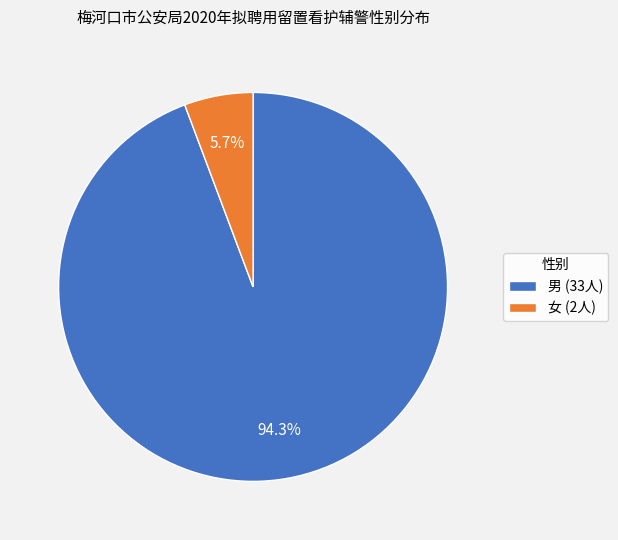

Which has a higher value, 男 or 女?

男